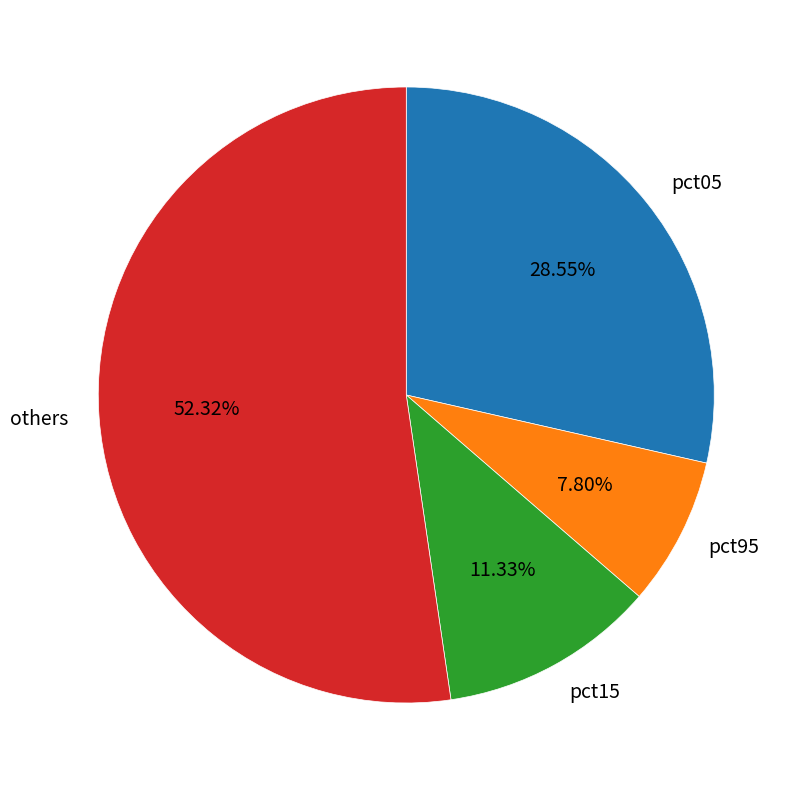

Is the sum of pct95 and pct05 greater than half?

No